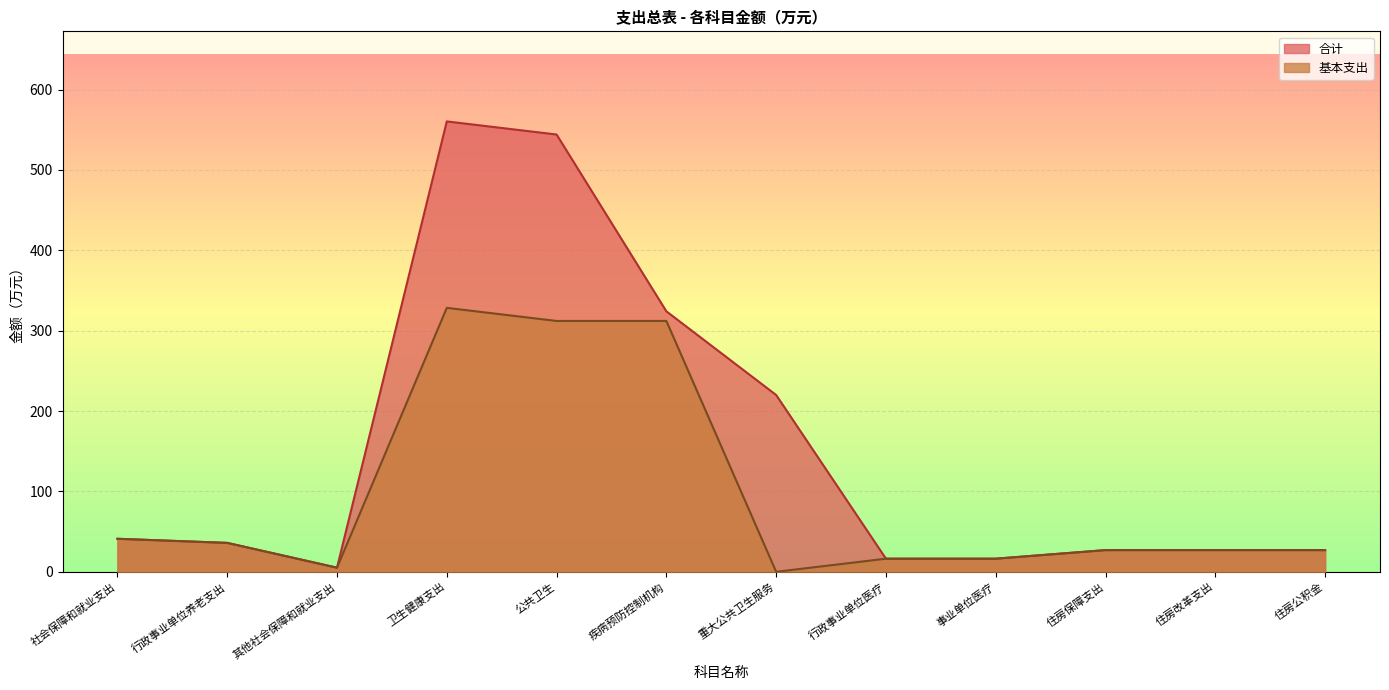

What is the sum of the 基本支出 values at 事业单位医疗 and 重大公共卫生服务?

16.3